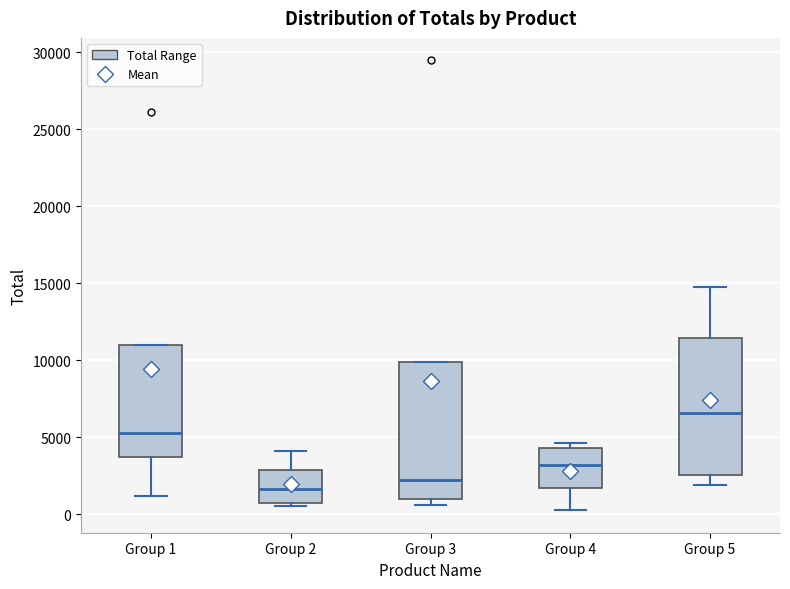

Which box has the lowest median line?

Group 2